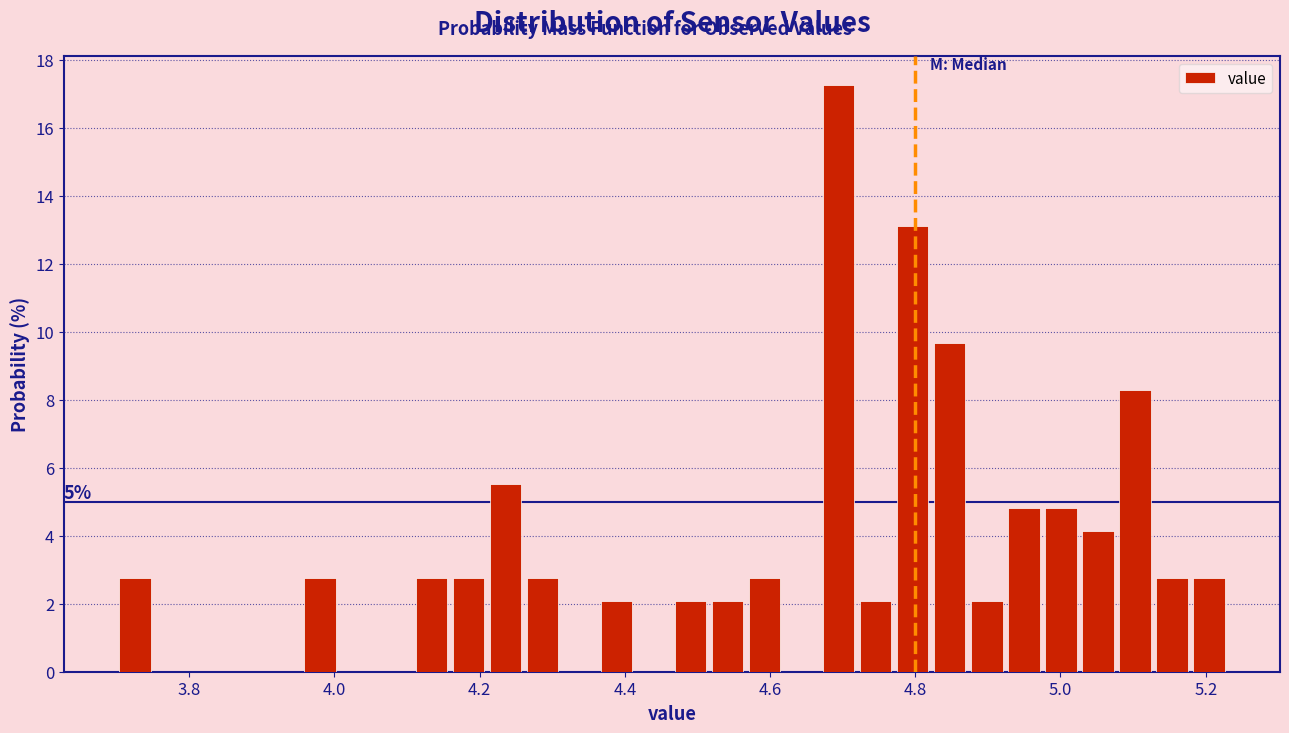

Around what value on the x-axis is the tallest bar? Give the approximate position of its centre, as read against the axis.

4.70